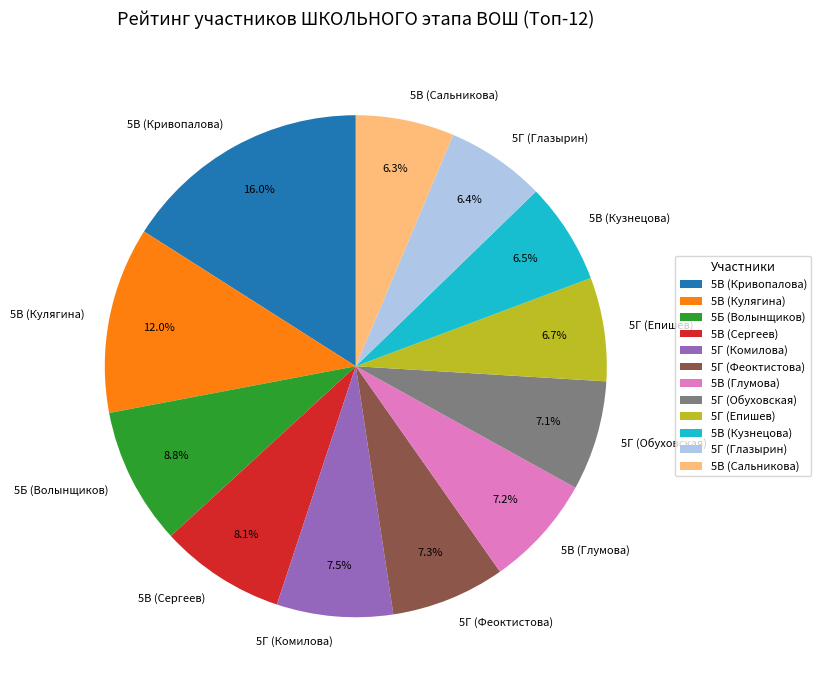

To the nearest percent, what is the average slice percentage?

8%